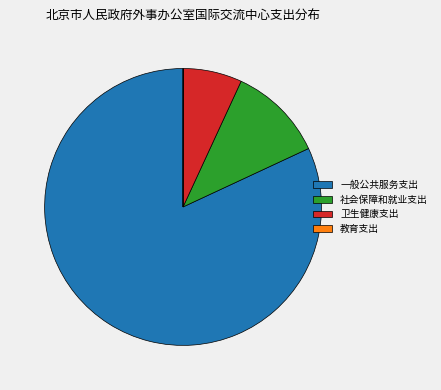

True or false: 卫生健康支出 accounts for 22% of the total.

False